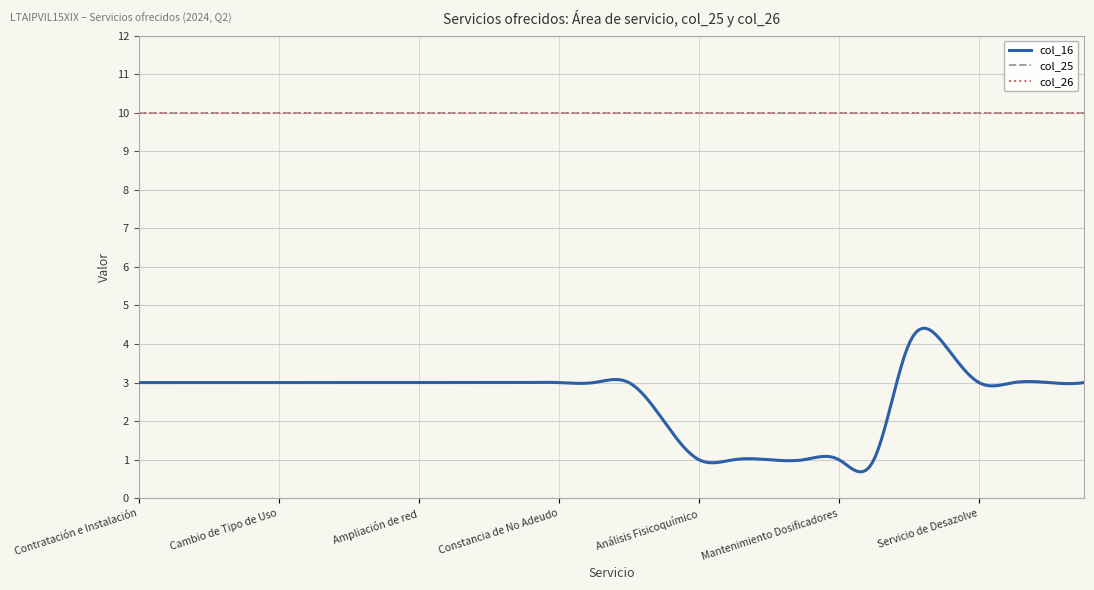

True or false: col_25 and col_26 intersect in this chart.

False